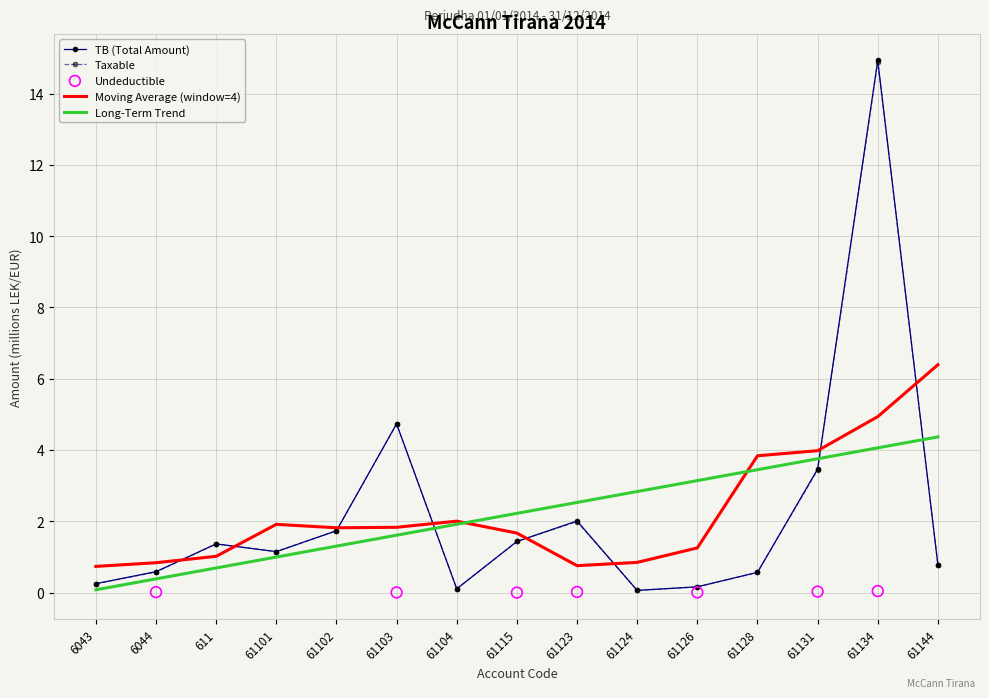

At how many categories does at least one series exceed 8?

1